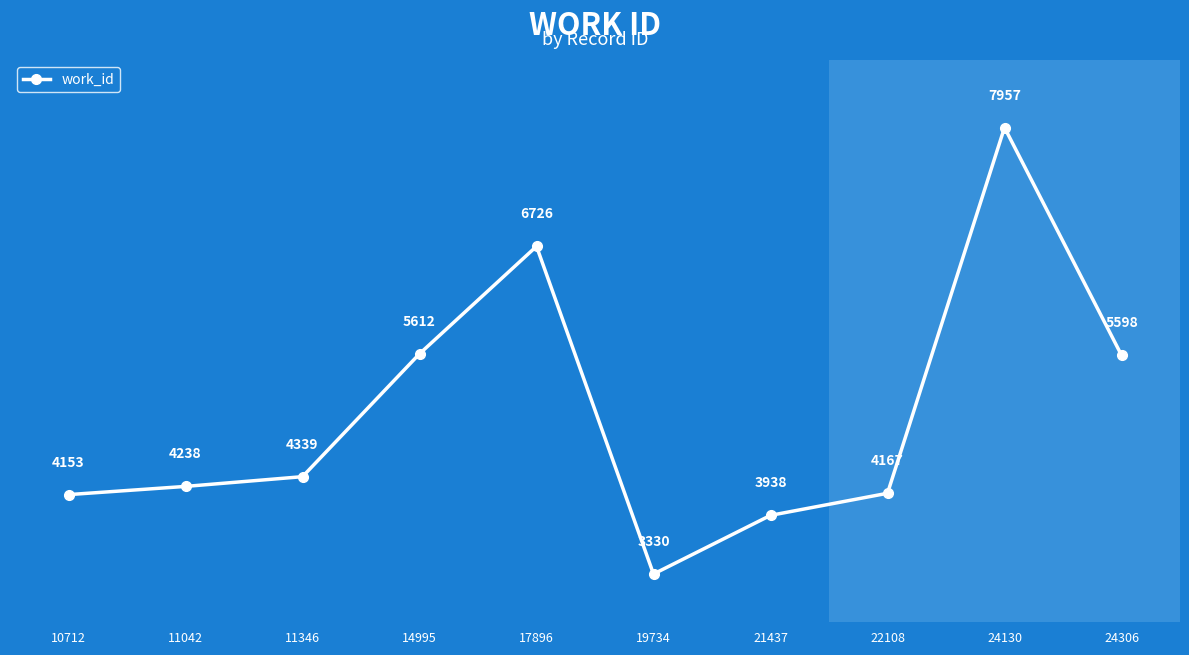

At which category does the data reach its first local peak?

17896